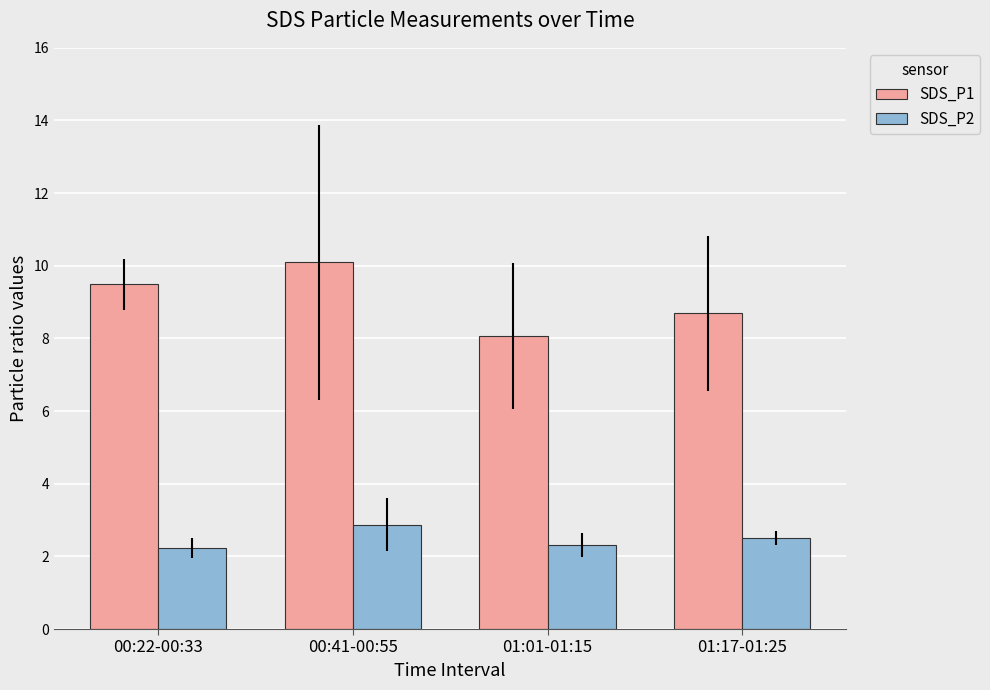

How many SDS_P2 values are between 2 and 3?

4